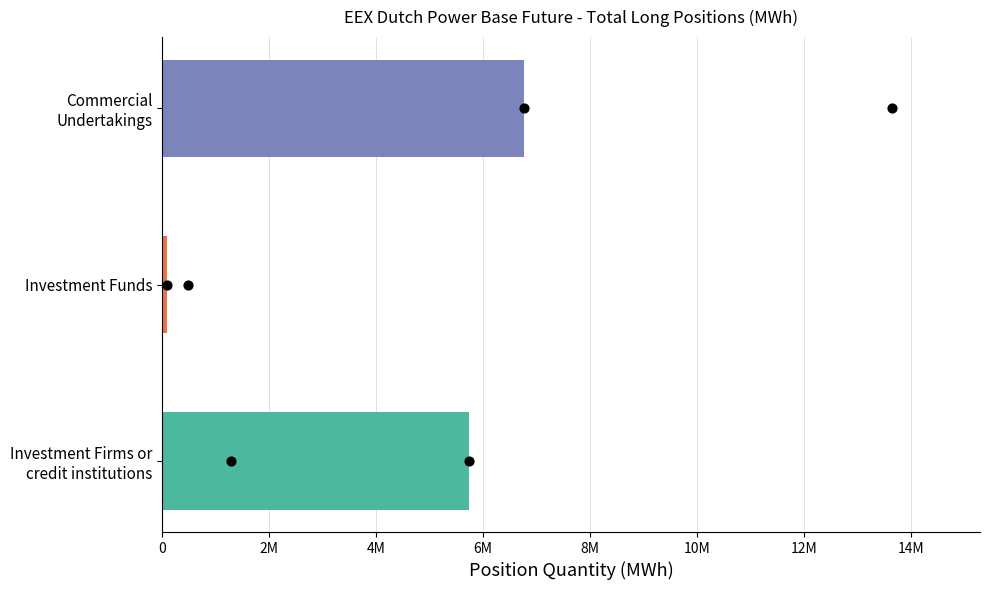

Which series has the largest total across all categories?

Long Positions